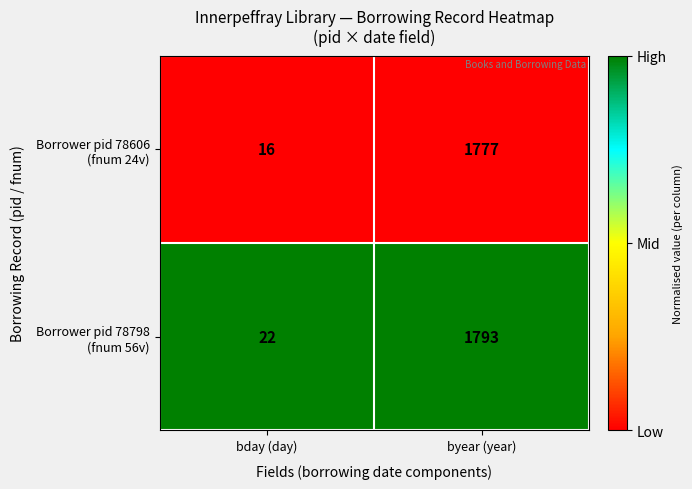

At which category is the sum across all series the highest?

byear (year)